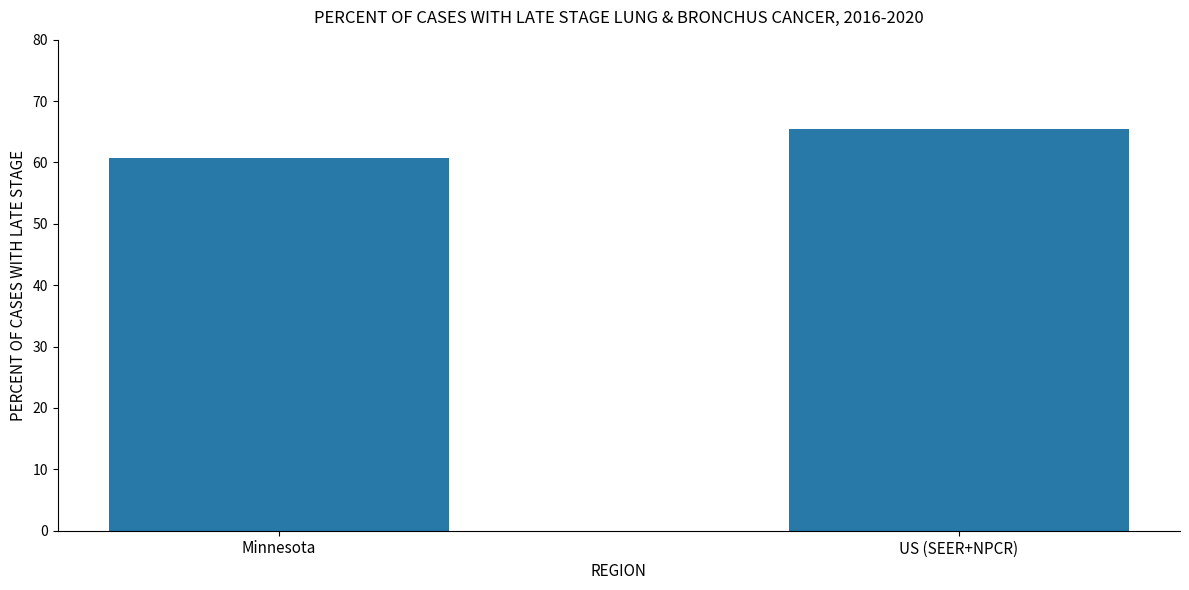

Between Minnesota and US (SEER+NPCR), which is larger?

US (SEER+NPCR)